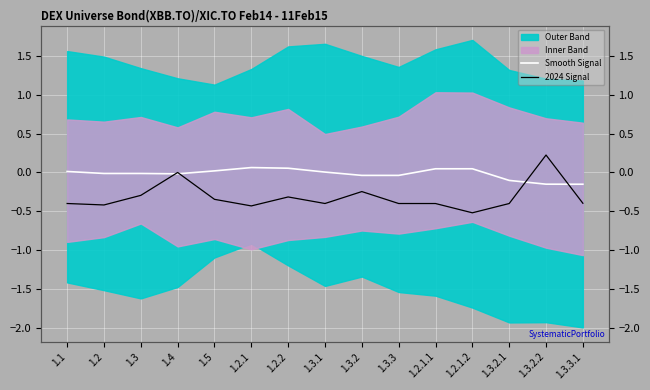

What is the sum of the 2024 Signal values at 1.2 and 1.2.2?

-0.7